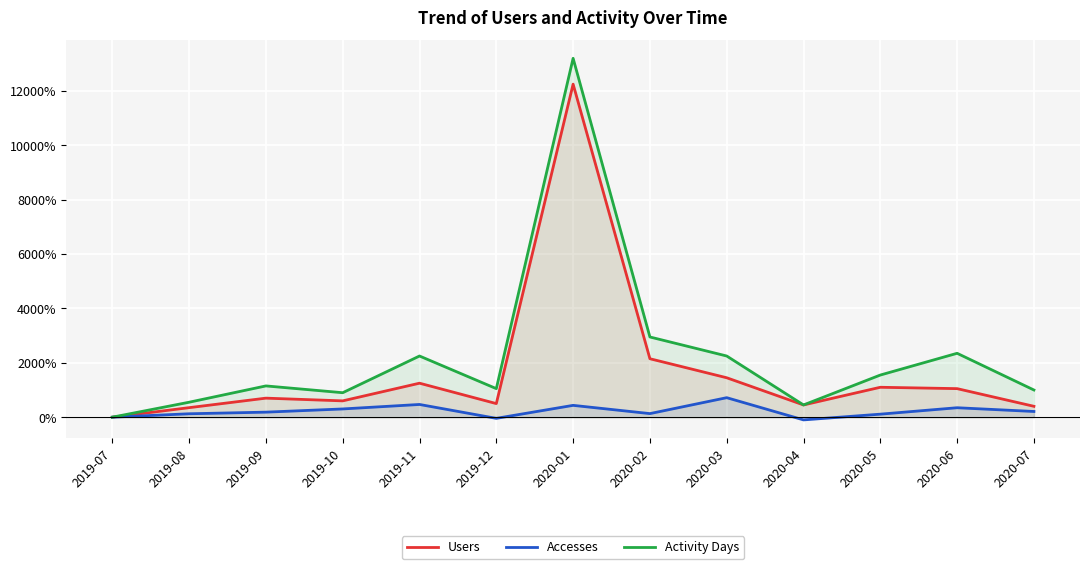

List the series in order of their overall mean, highest first.

Activity Days, Users, Accesses